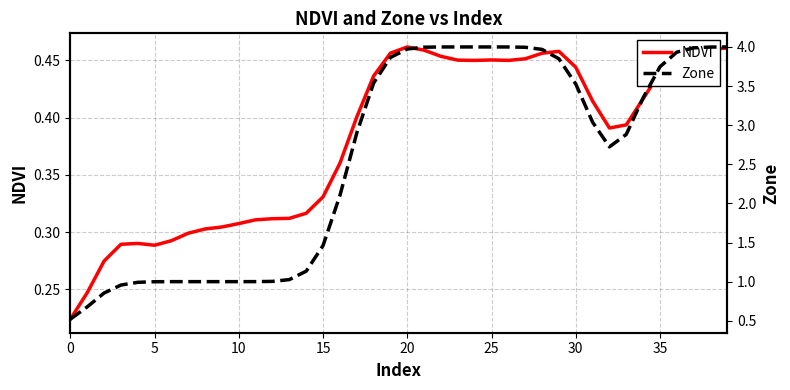

Is it true that Zone equals 0.6 at 10?

False